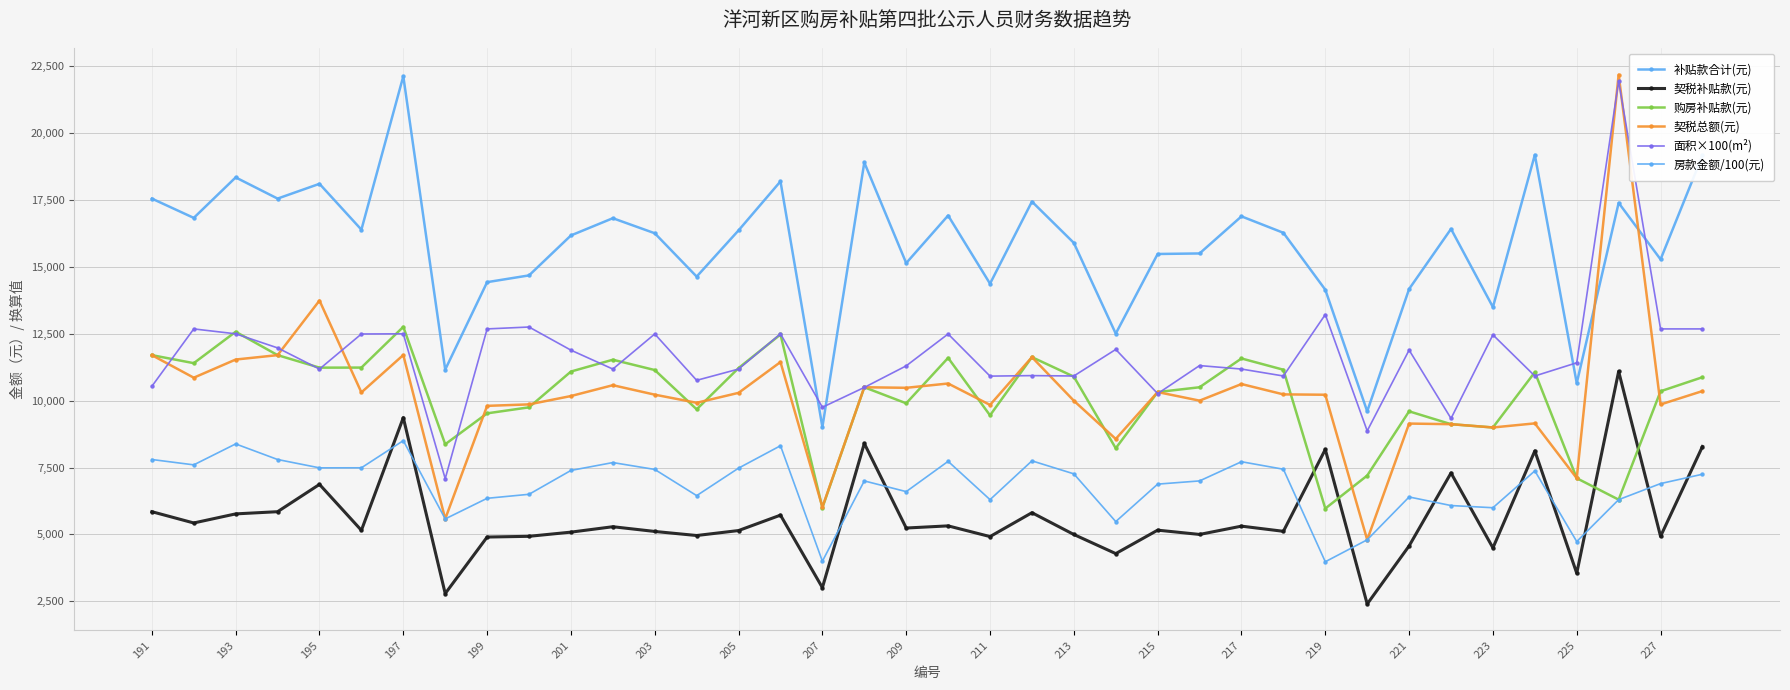

True or false: 房款金额/100(元) and 补贴款合计(元) intersect in this chart.

False